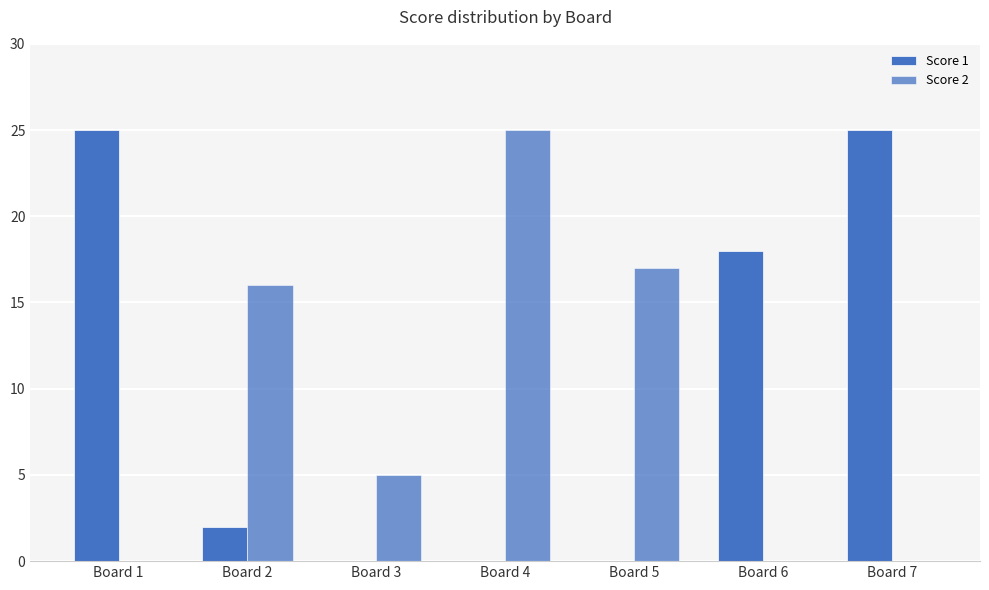

How many series are shown in this chart?

2